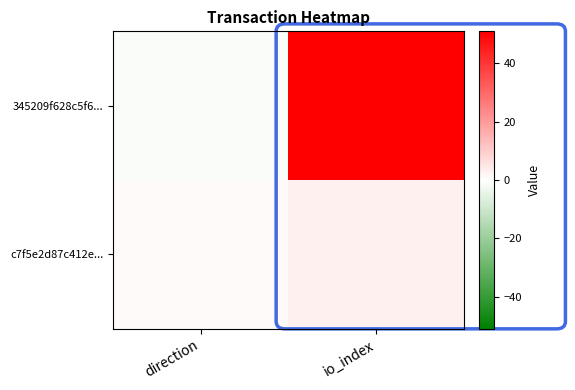

How many data points does each series have?

2